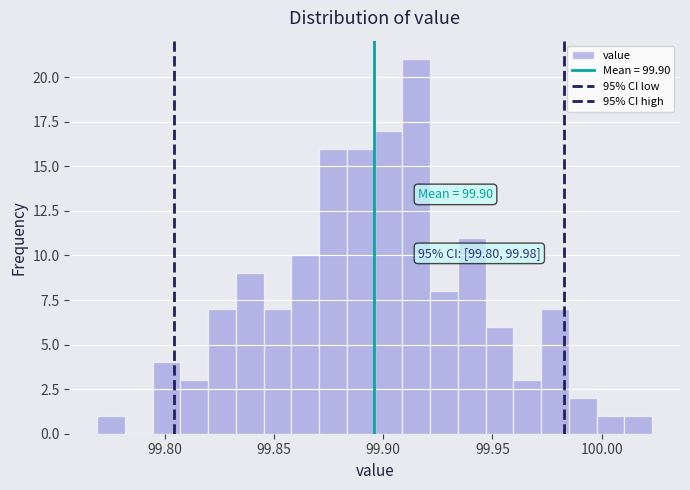

Around what value on the x-axis is the tallest bar? Give the approximate position of its centre, as read against the axis.

99.915